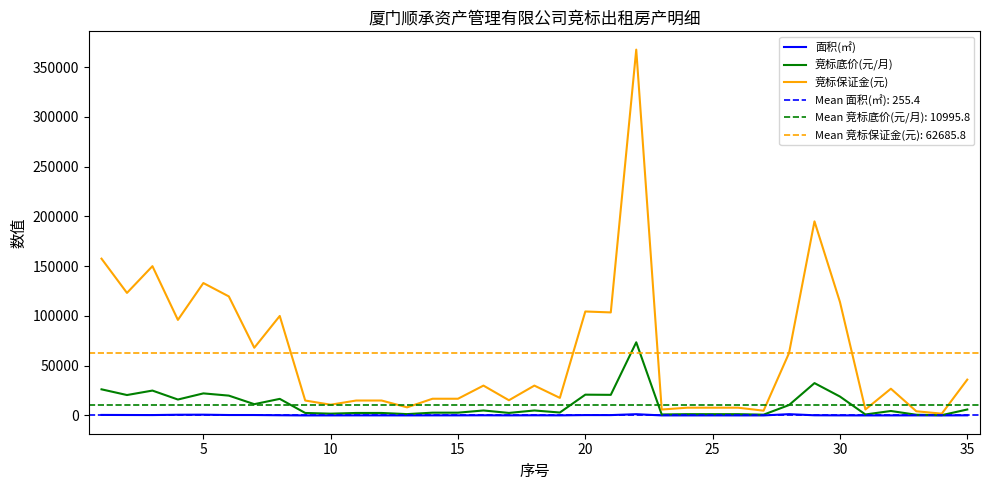

True or false: 面积(㎡) and 竞标底价(元/月) cross at least once.

False